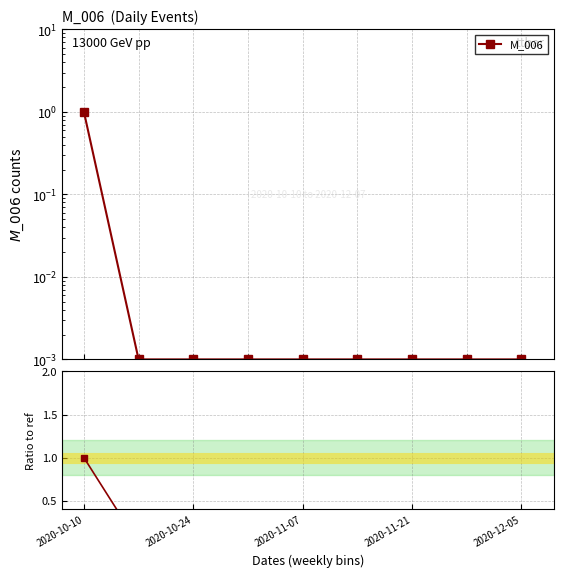

List the series in order of their overall mean, lowest first.

M_006 / ref, M_006